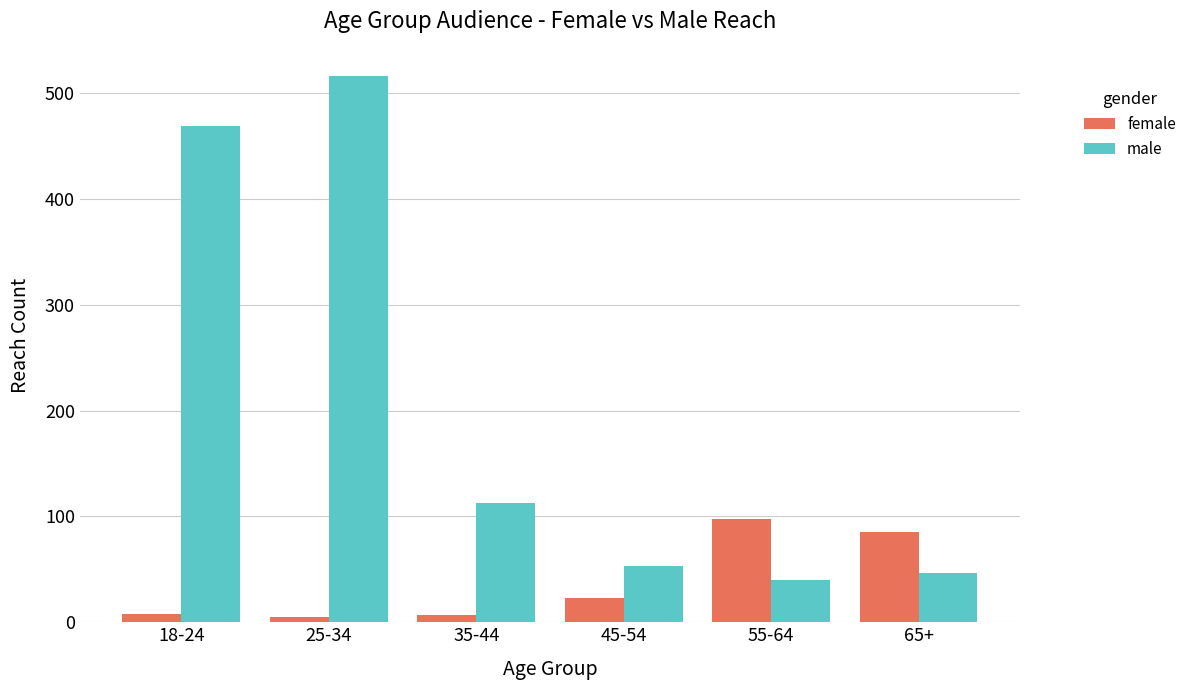

How many bars are there in total?

12